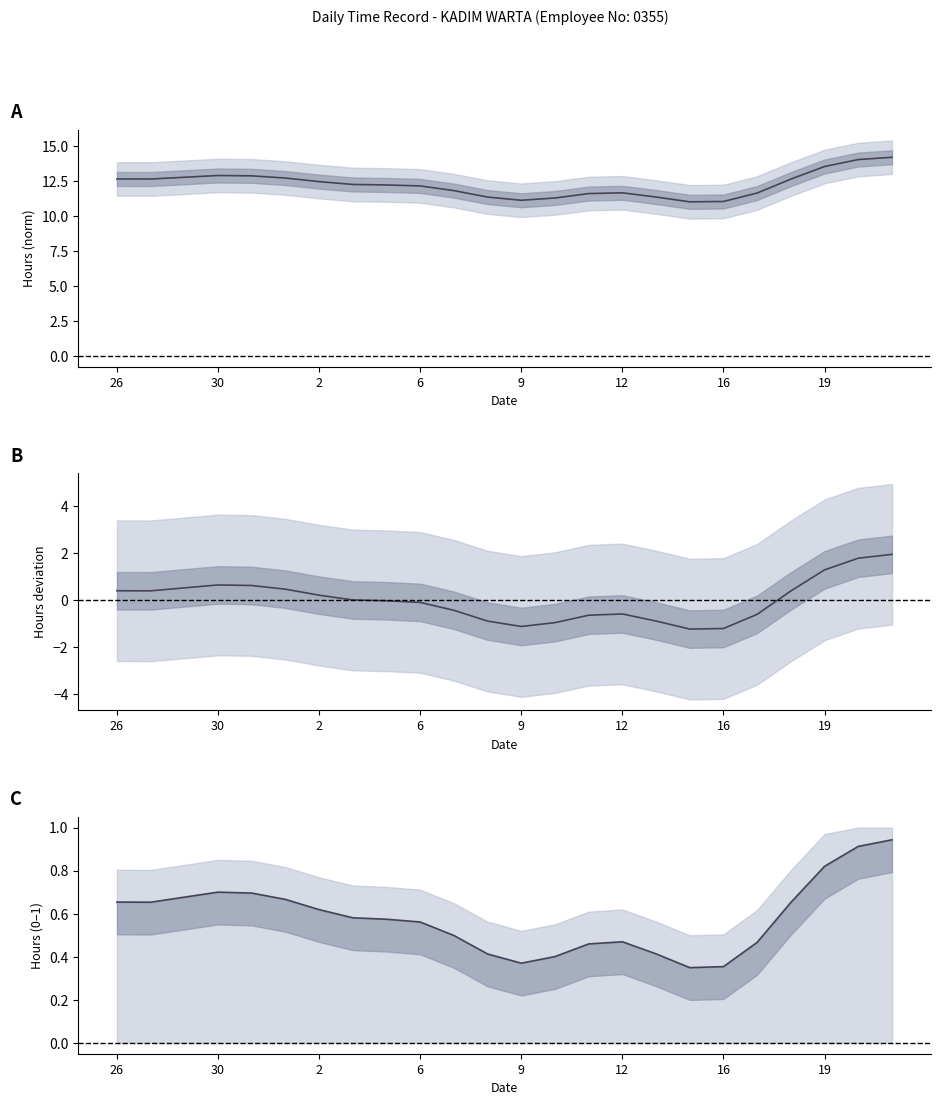

Where is Low (Hours Worked) - normalized nearest to the value 0?

17